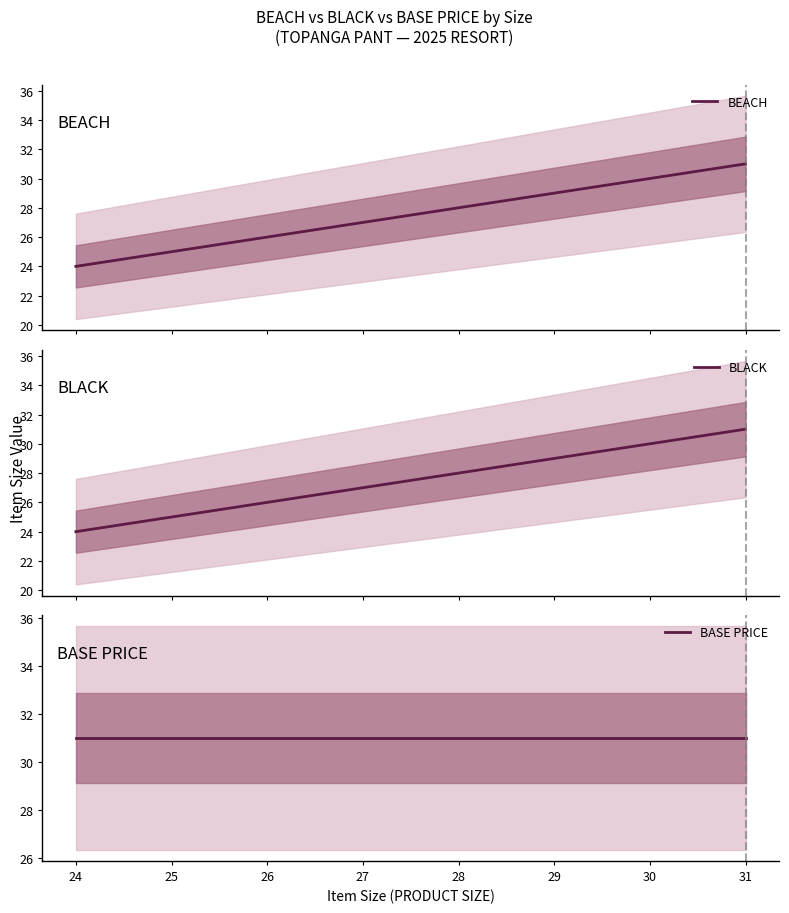

What is the sum of the BASE PRICE values at 28 and 26?

62